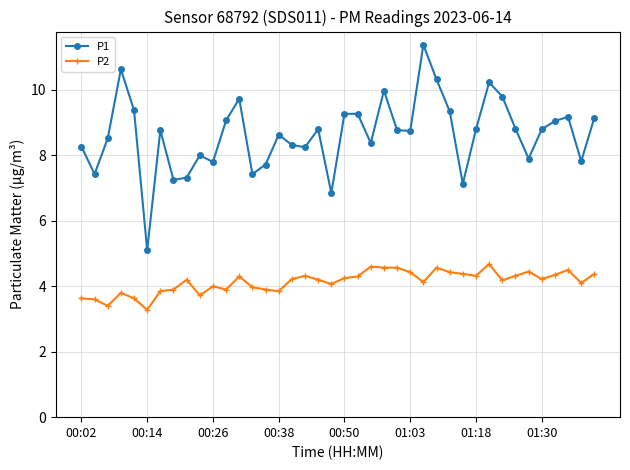

True or false: P1 and P2 cross at least once.

False